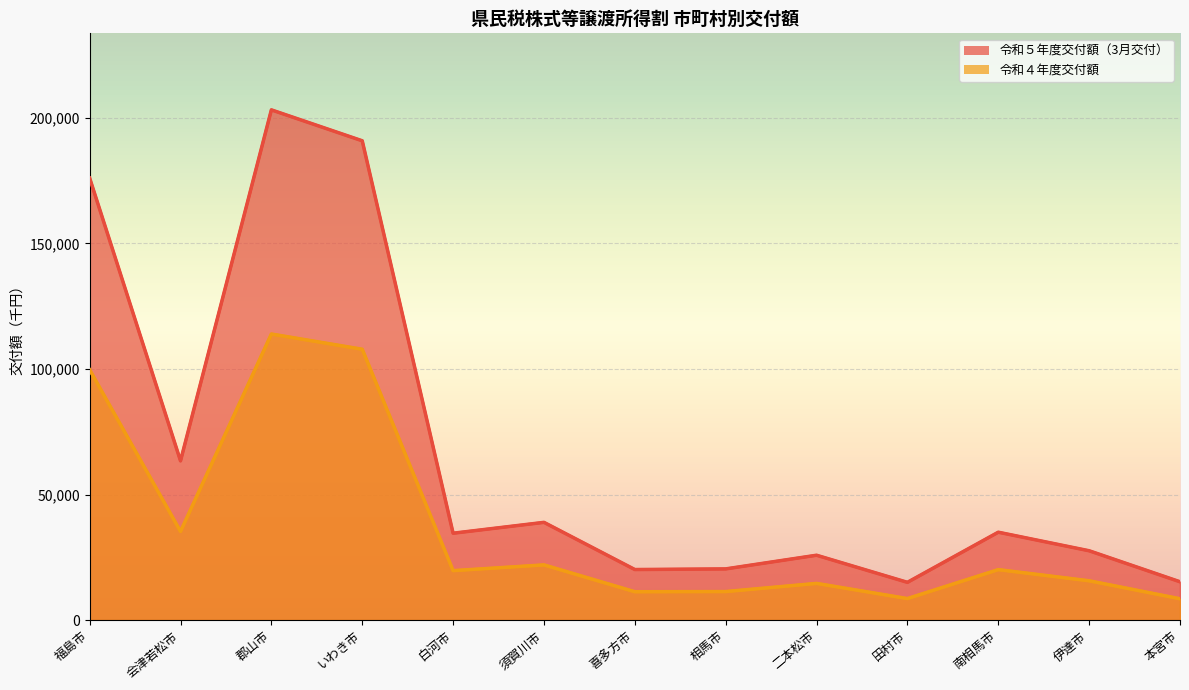

At which label does 令和４年度交付額 first exceed 19708?

福島市